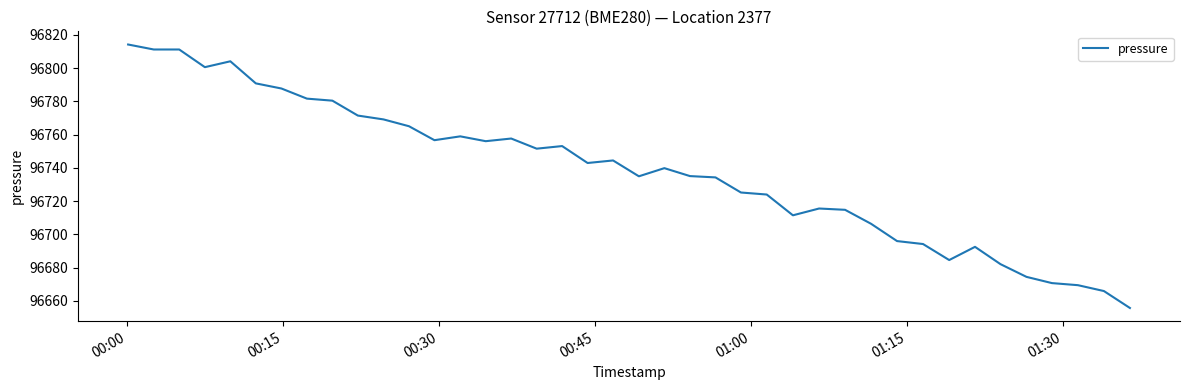

What is the difference between the maximum and minimum values?

158.5